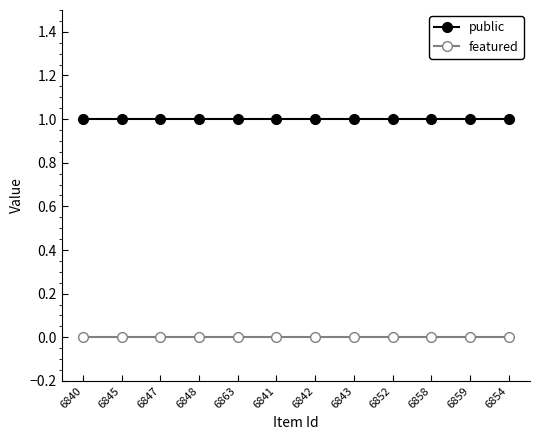

What is the label of the 2nd point from the left?

6845